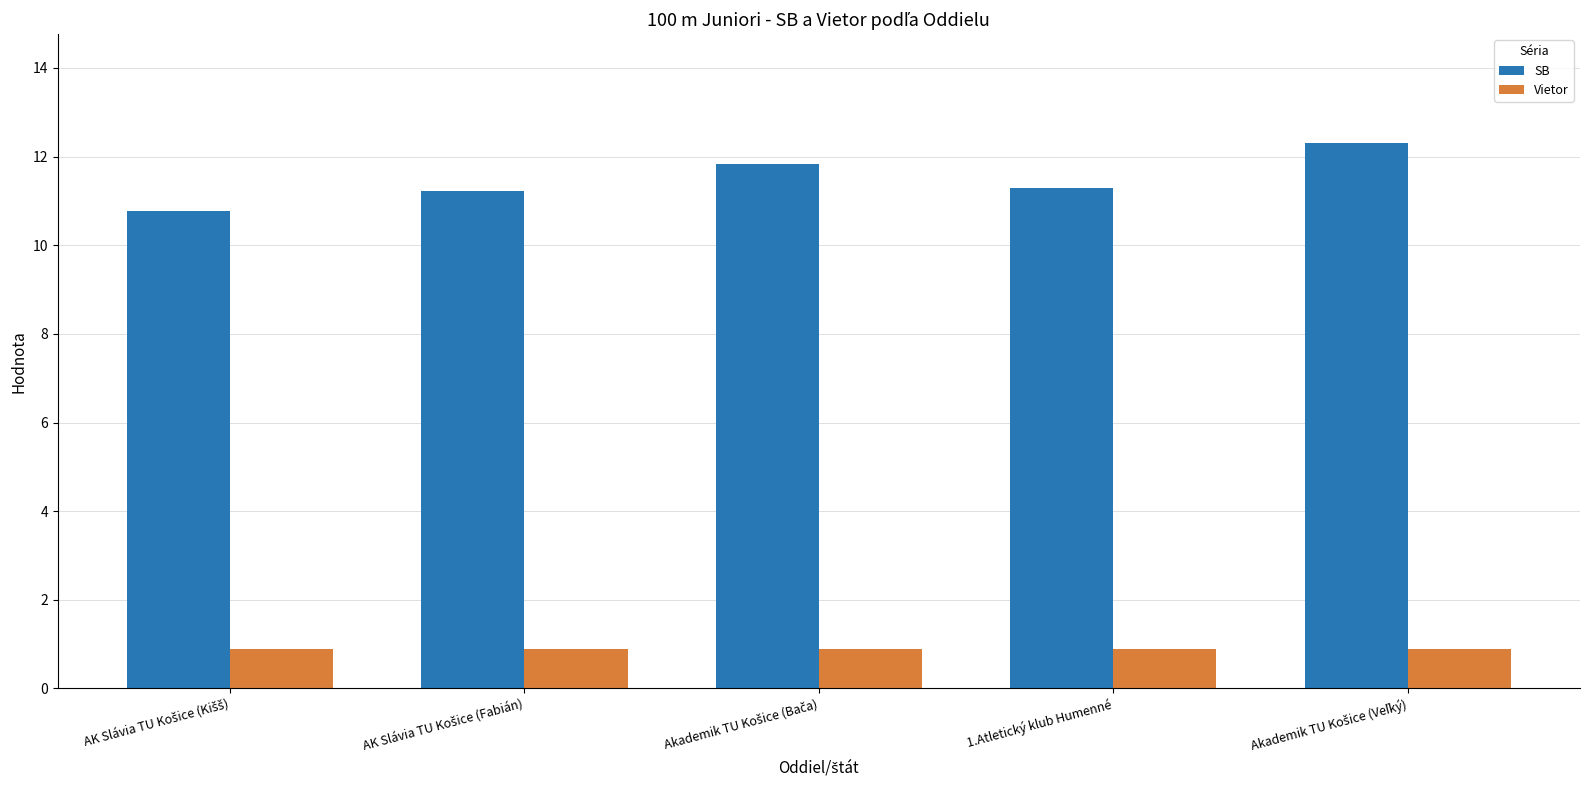

List the series in order of their overall mean, highest first.

SB, Vietor